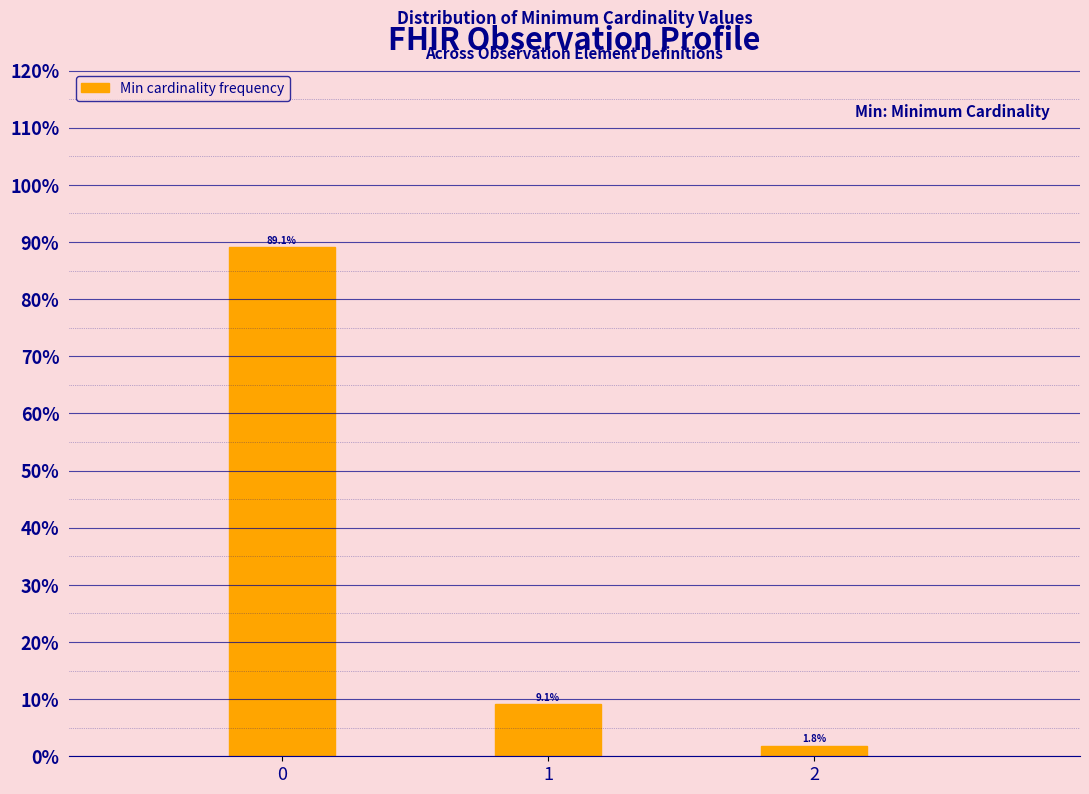

Reading left to right, transcribe all the data shown in this chart.

89.1	9.1	1.8